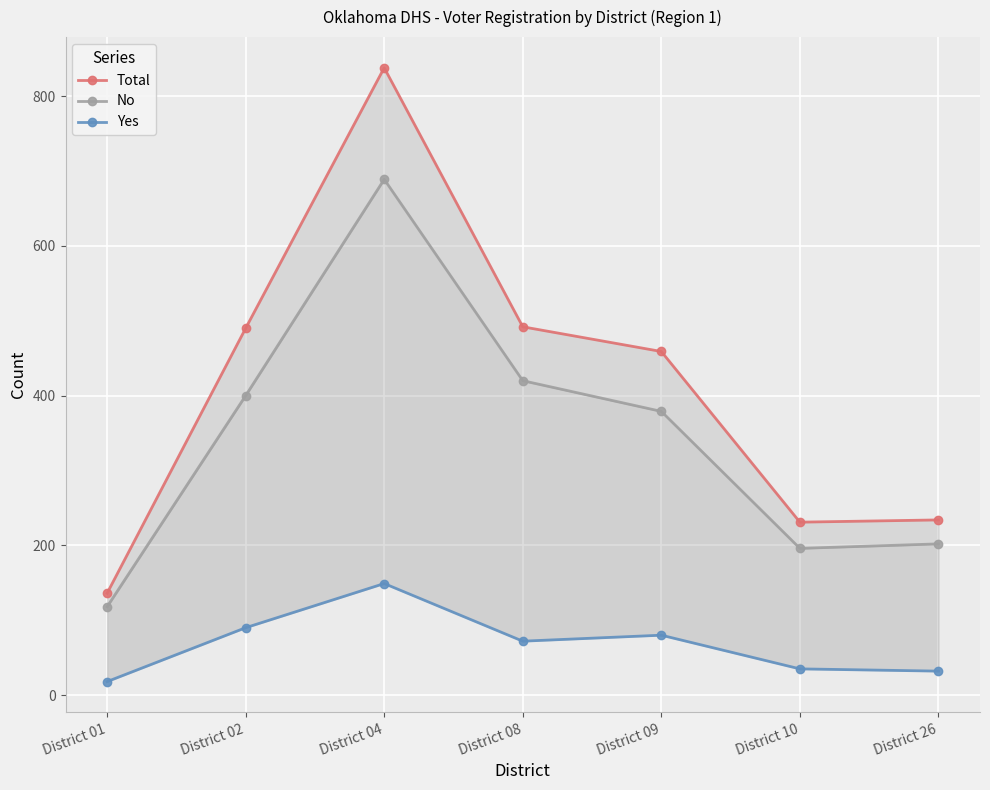

True or false: Yes and Total cross at least once.

False